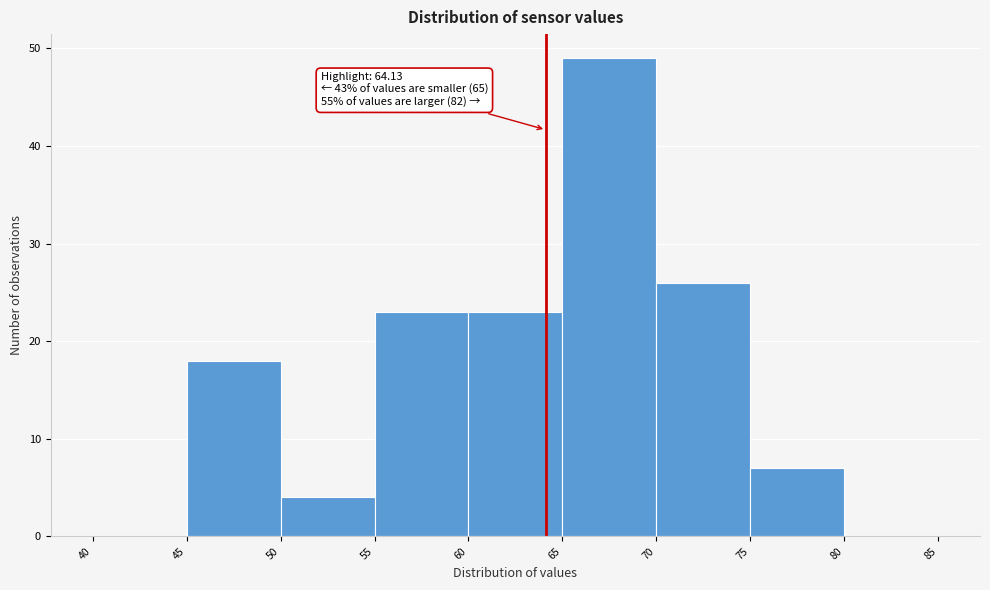

Which range on the x-axis has the tallest bar?

65 to 70